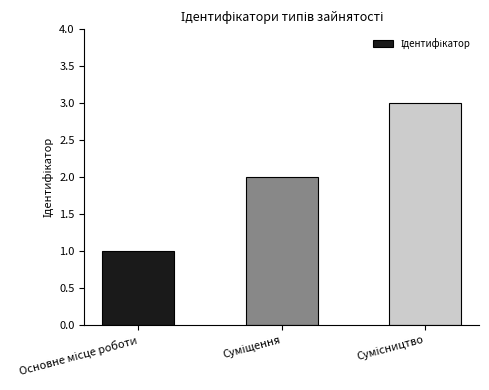

What is the greatest value displayed?

3